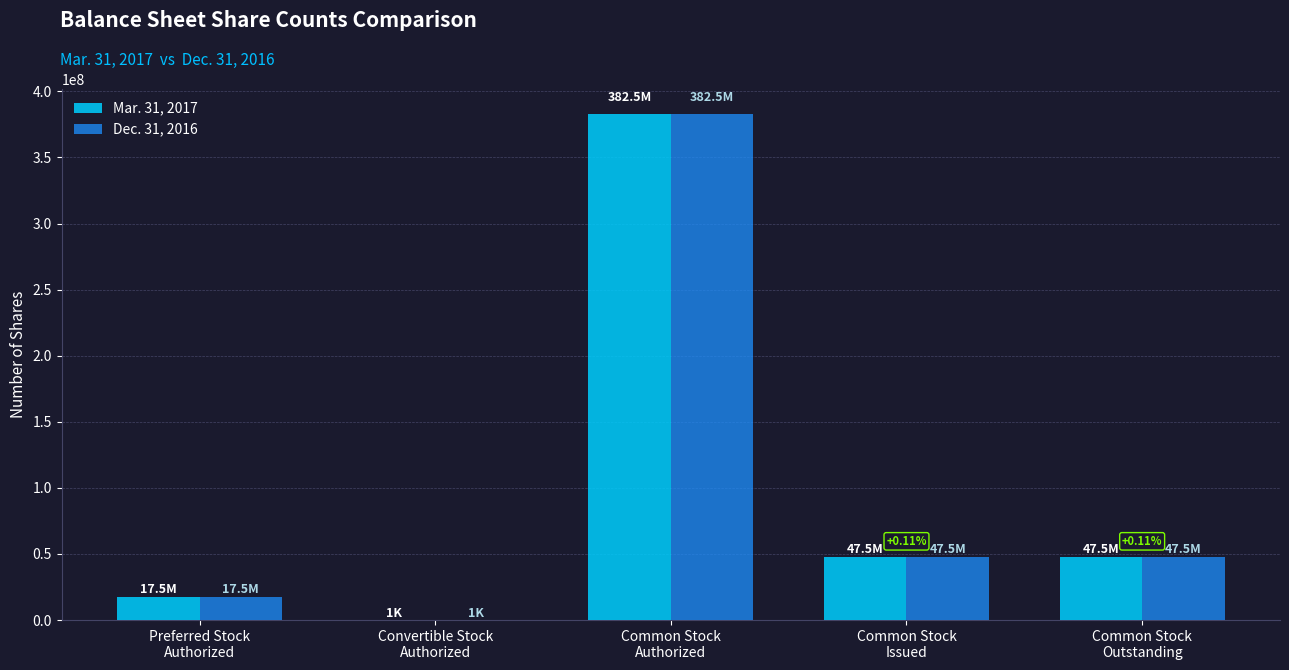

Which series has the largest range (max minus min)?

Mar. 31, 2017